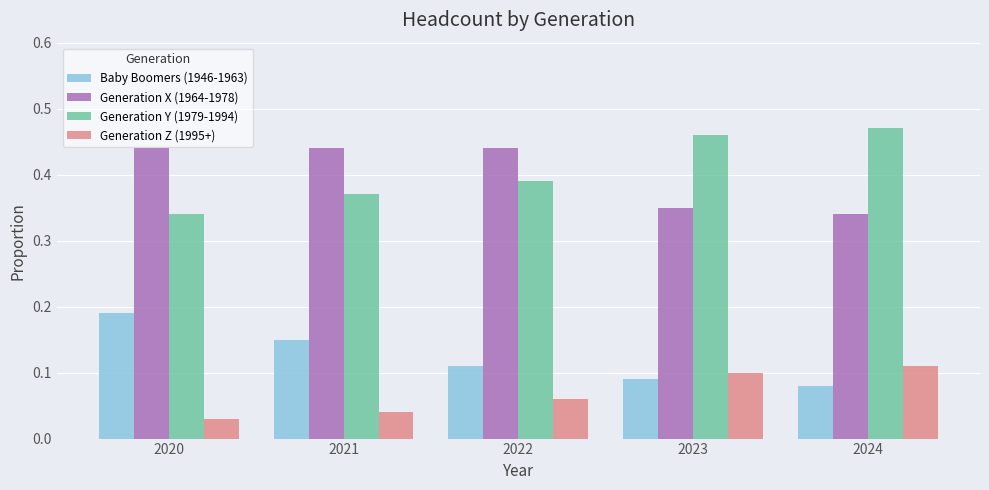

The value of Baby Boomers (1946-1963) at 2021 is 0.3. True or false?

False